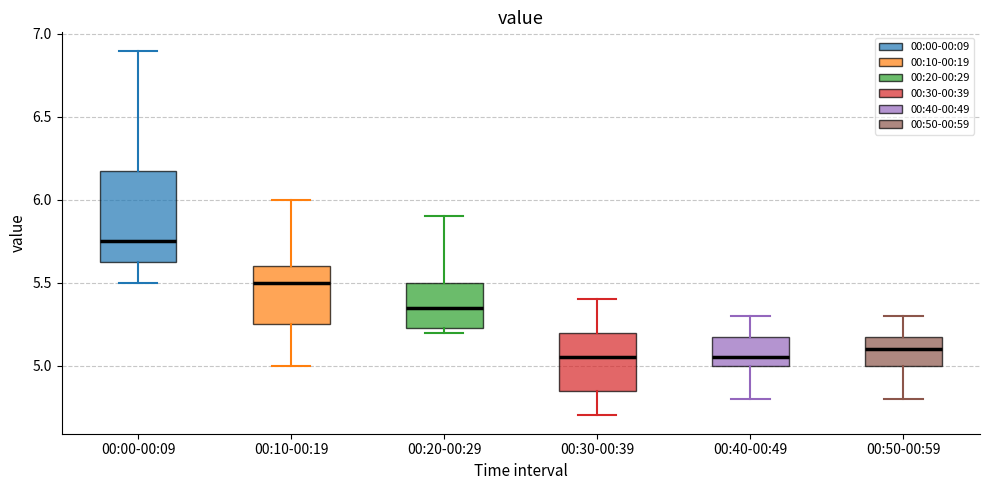

Where is the upper edge of the box for 00:20-00:29 on the y-axis? The values are not printed on the chart, so give them approximately, as read against the axis.

5.50